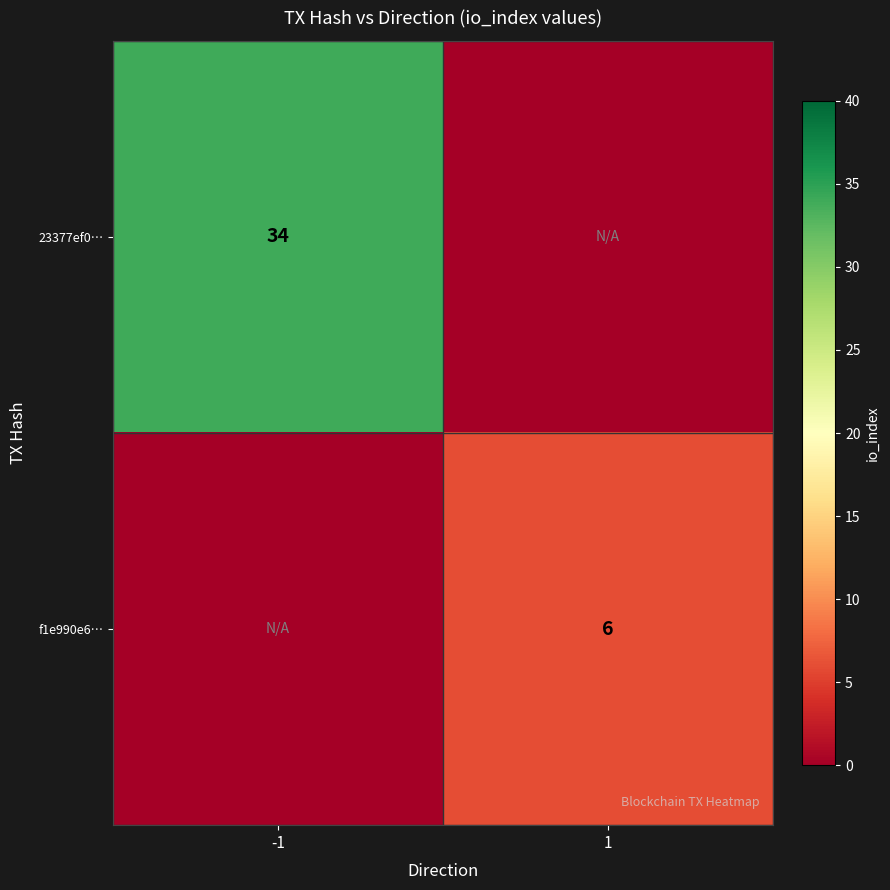

At which category is the sum across all series the highest?

-1